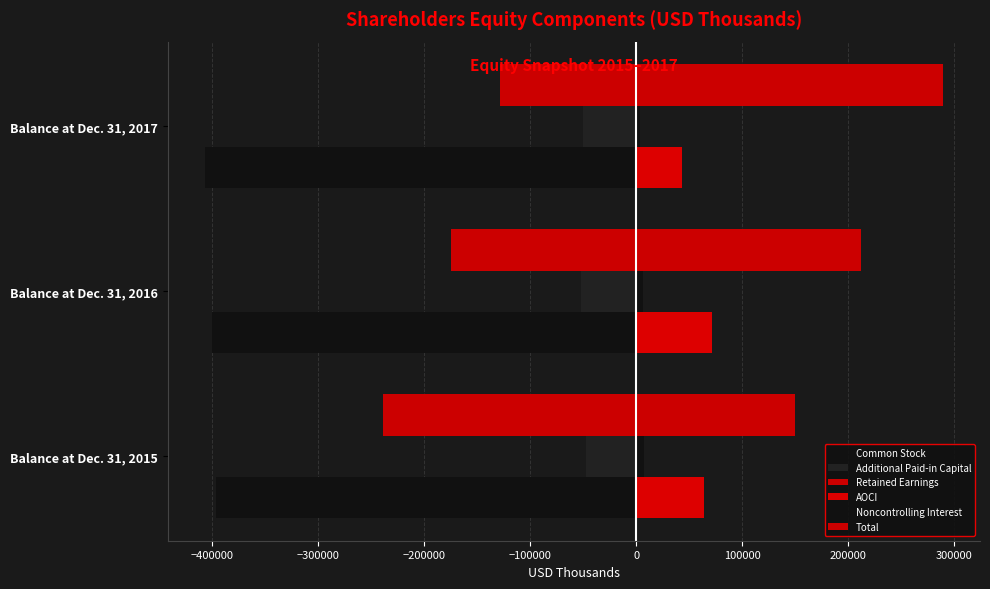

How many values in the Total series are below 212513?

1